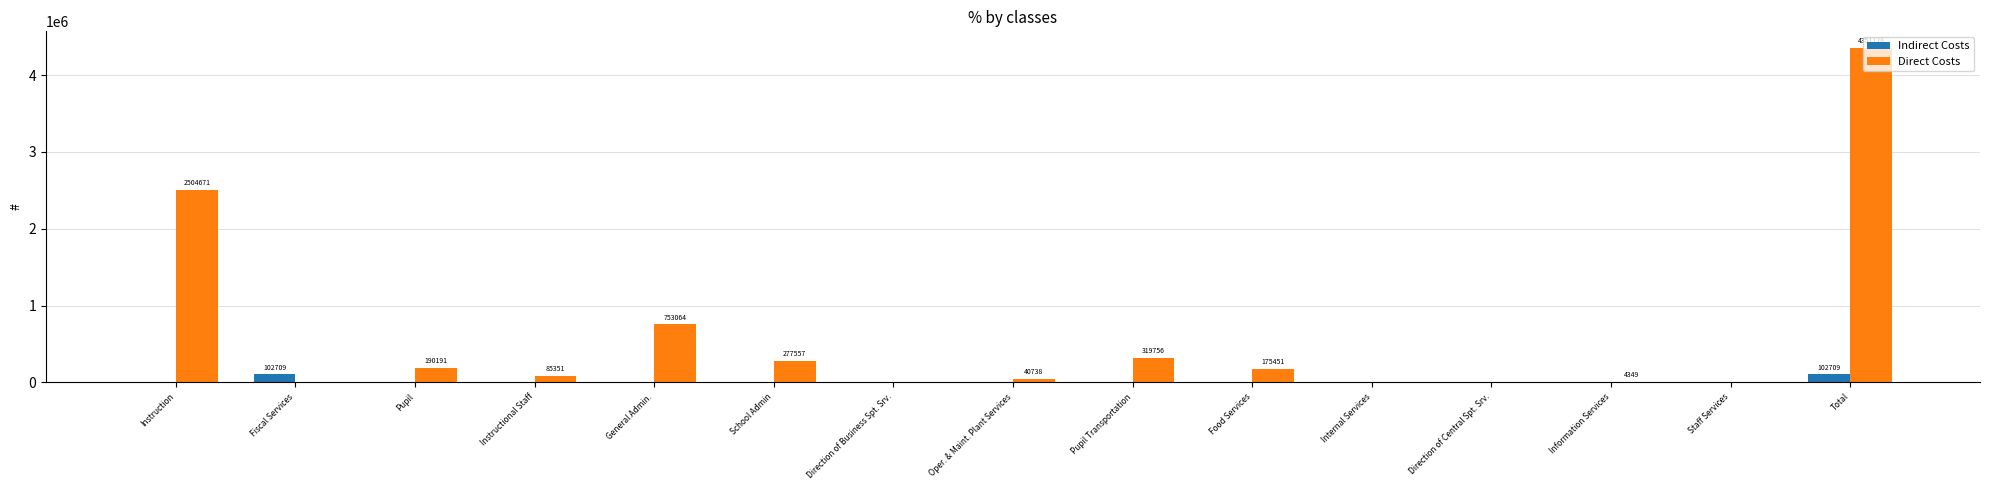

How many data points does each series have?

15